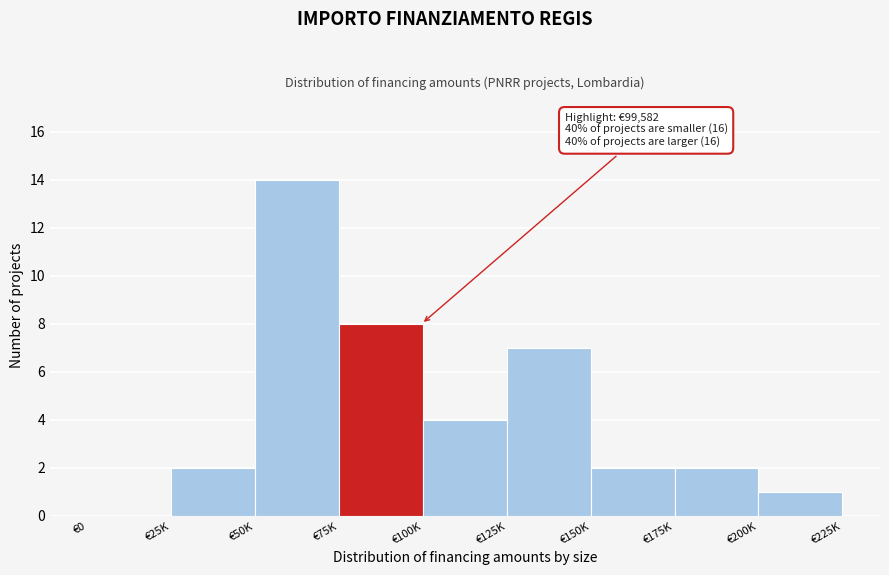

Reading left to right, transcribe all the data shown in this chart.

€0=0	€25K=2	€50K=14	€75K=8	€100K=4	€125K=7	€150K=2	€175K=2	€200K=1